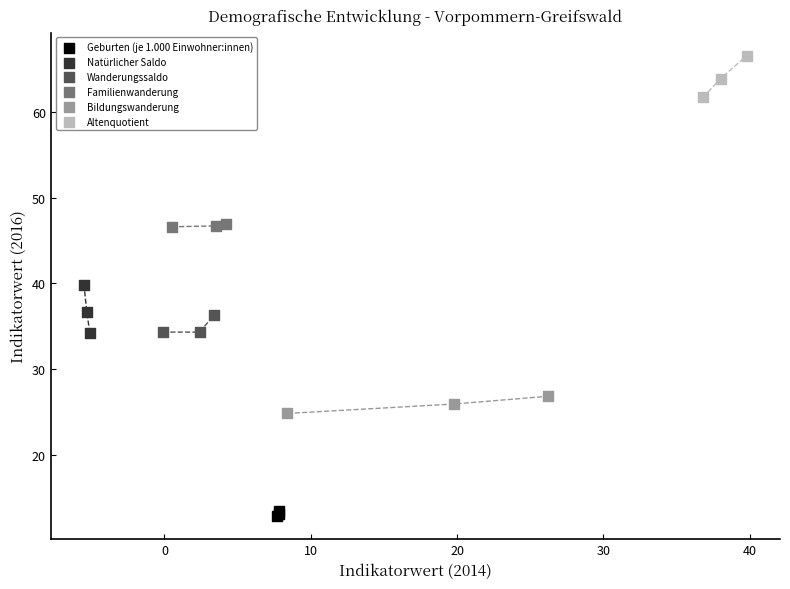

What are all the series names shown in the legend?

Geburten (je 1.000 Einwohner:innen), Natürlicher Saldo, Wanderungssaldo, Familienwanderung, Bildungswanderung, Altenquotient